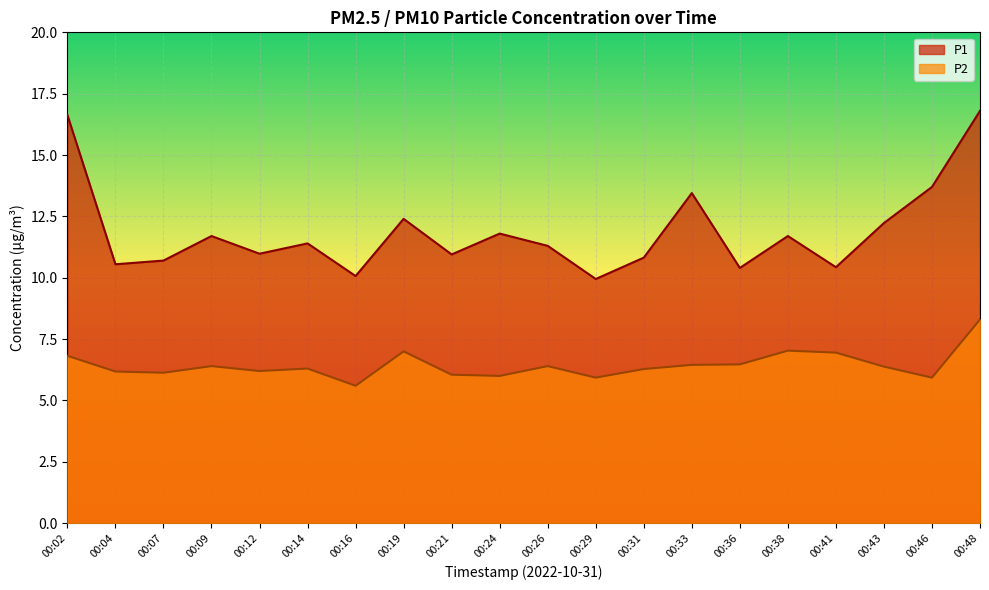

How many lines are shown in the chart?

2